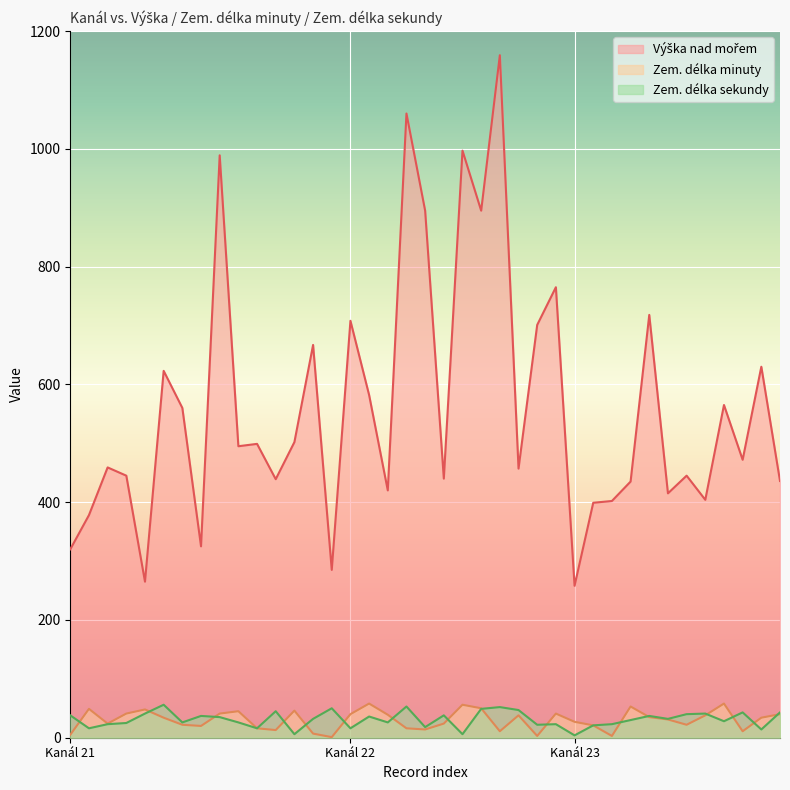

What is the difference between the highest and lowest values at 21?

315